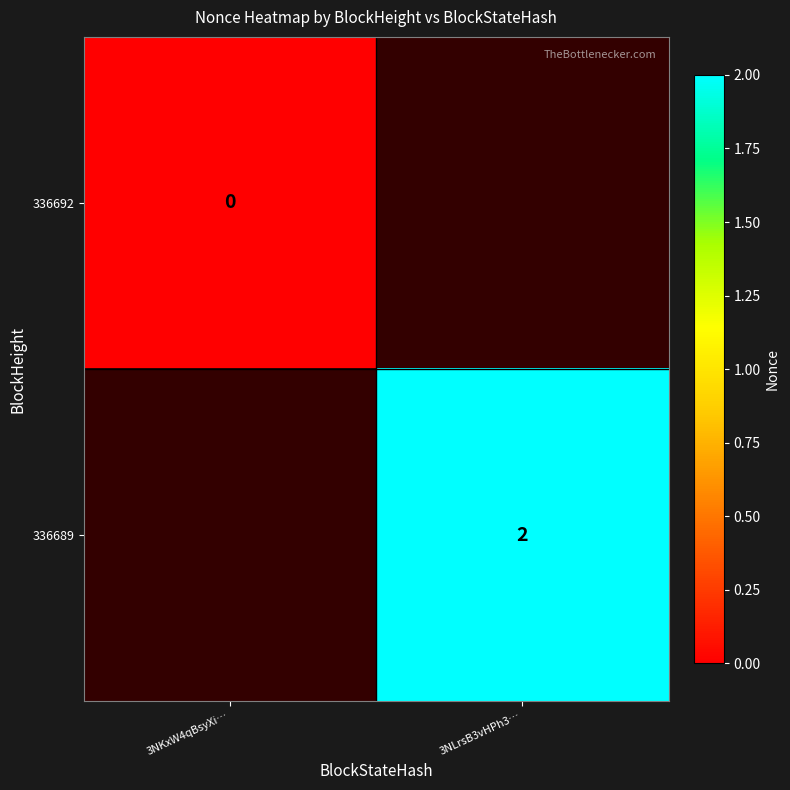

Which label corresponds to the largest value in the chart?

3NLrsB3vHPh3…